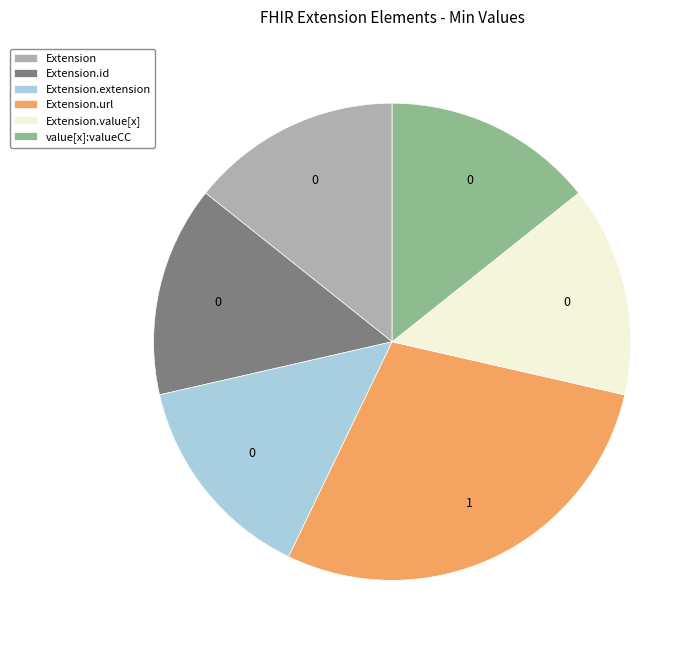

Is there a majority slice in this chart?

No